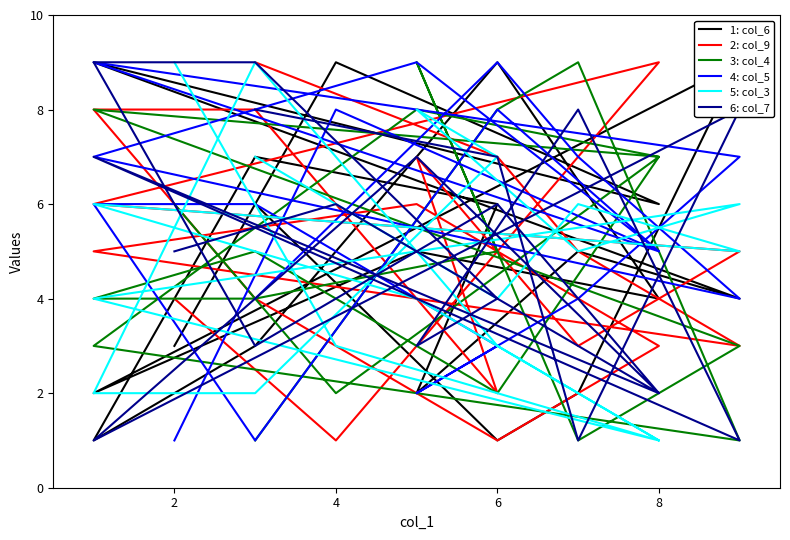

Count the number of categories in the chart.

19